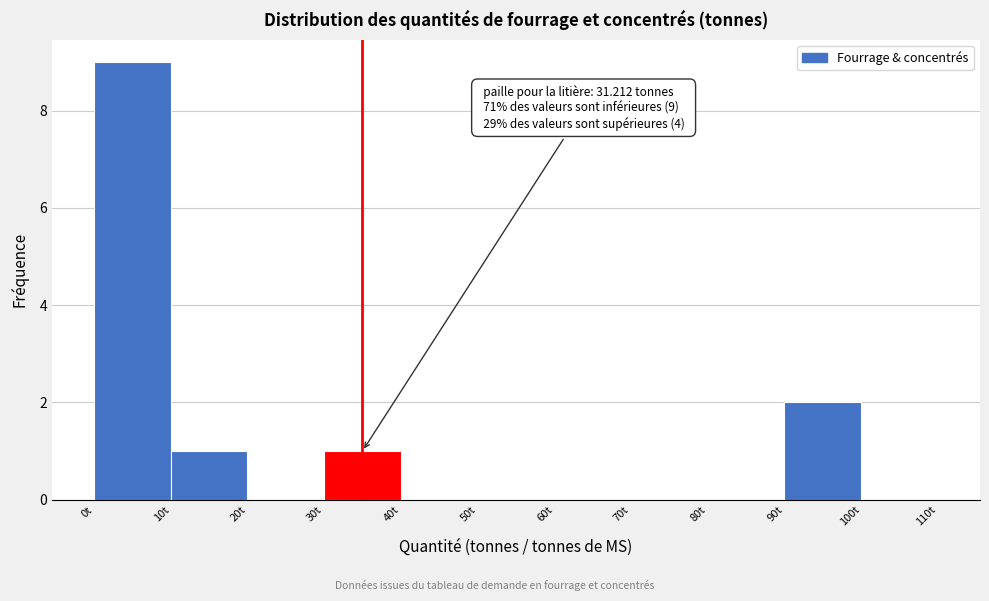

Which range on the x-axis has the tallest bar?

0 to 10